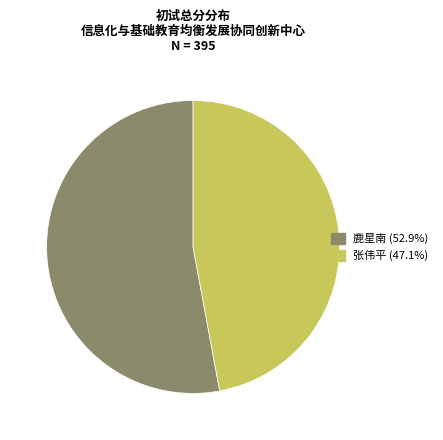

Count the number of slices in the pie.

2